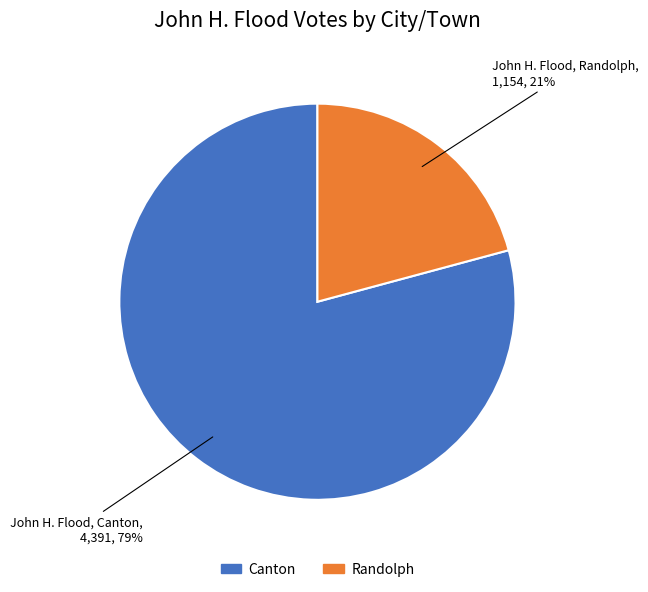

Is the sum of Randolph and Canton greater than half?

Yes